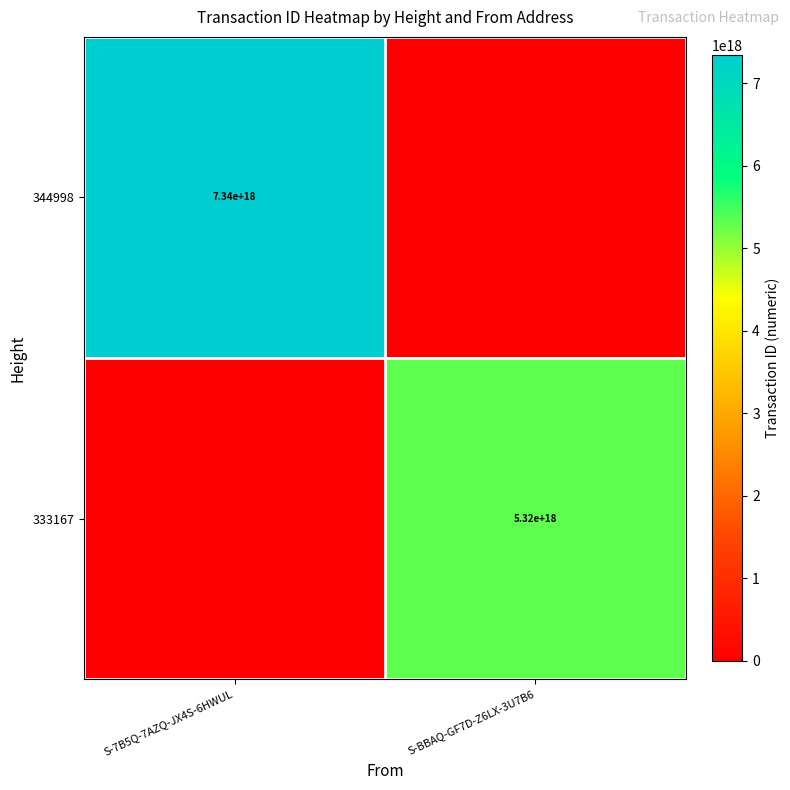

What is the maximum value shown in the chart?

7341208054347589632